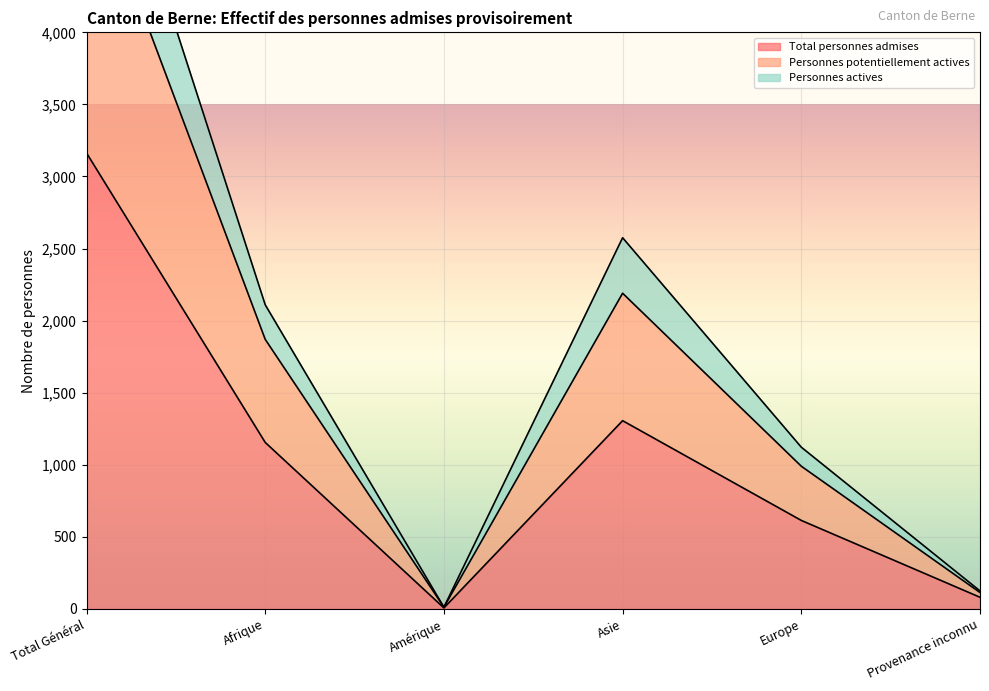

What is the sum of all Personnes potentiellement actives values?

11888